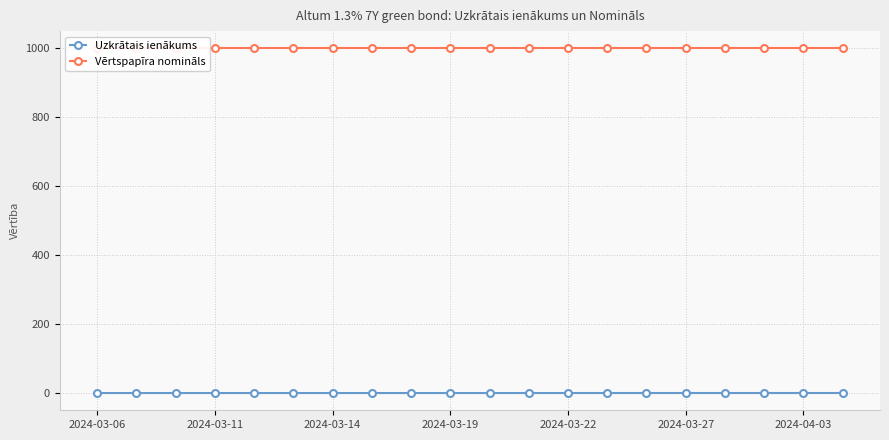

Where is Vērtspapīra nomināls nearest to the value 1000?

2024-03-06